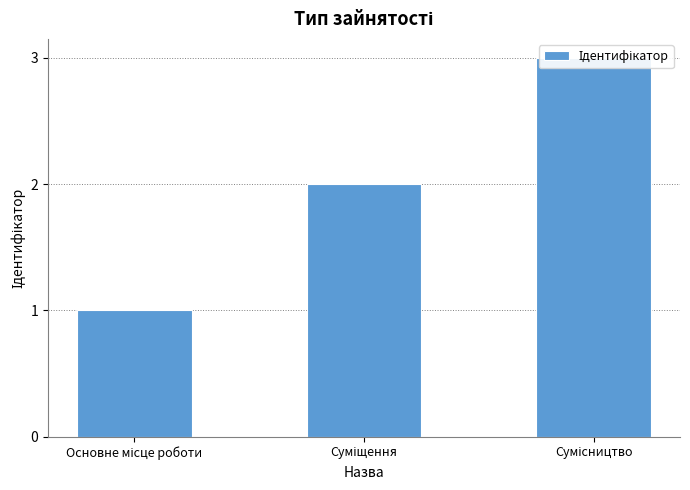

Where is the data nearest to the value 2?

Суміщення